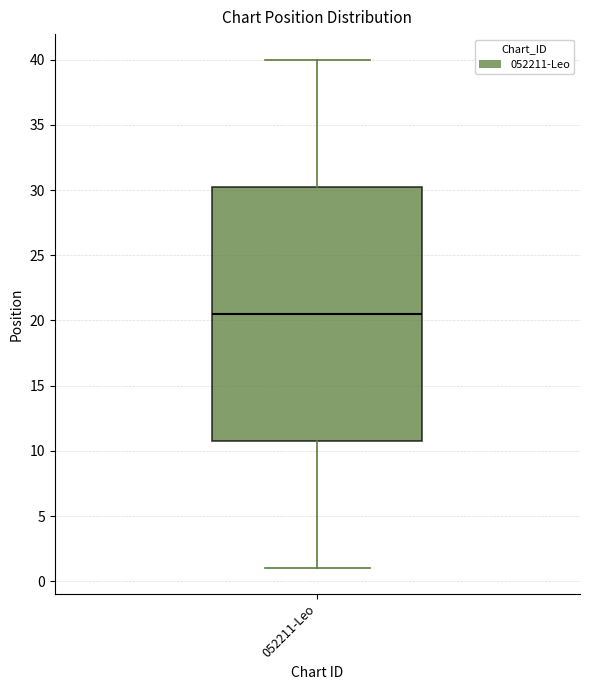

Where does the upper whisker of the box for 052211-Leo end on the y-axis? The values are not printed on the chart, so give them approximately, as read against the axis.

40.0